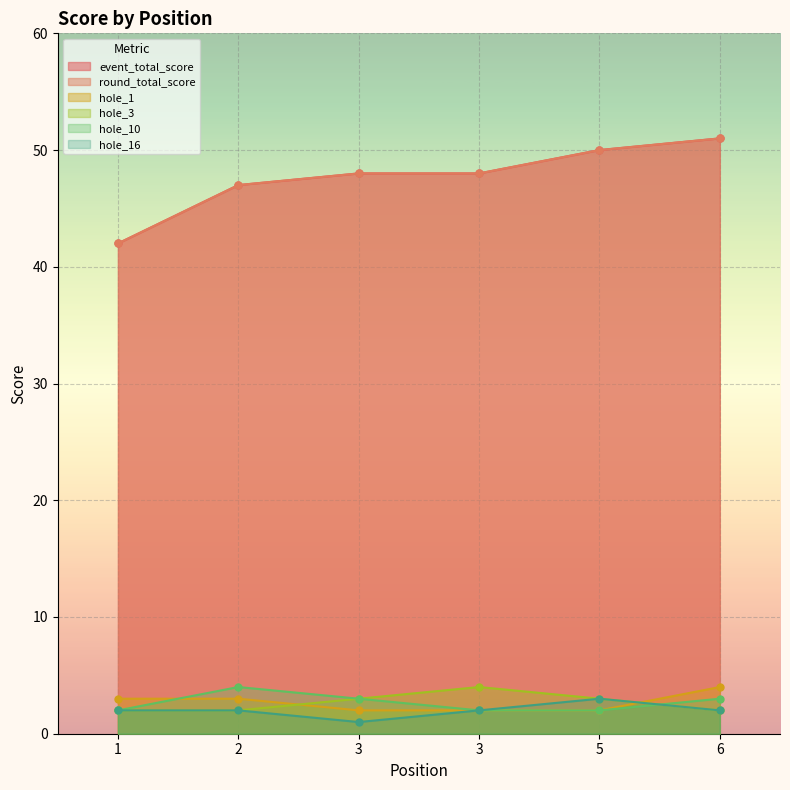

Which category has the lowest value in the hole_16 series?

3